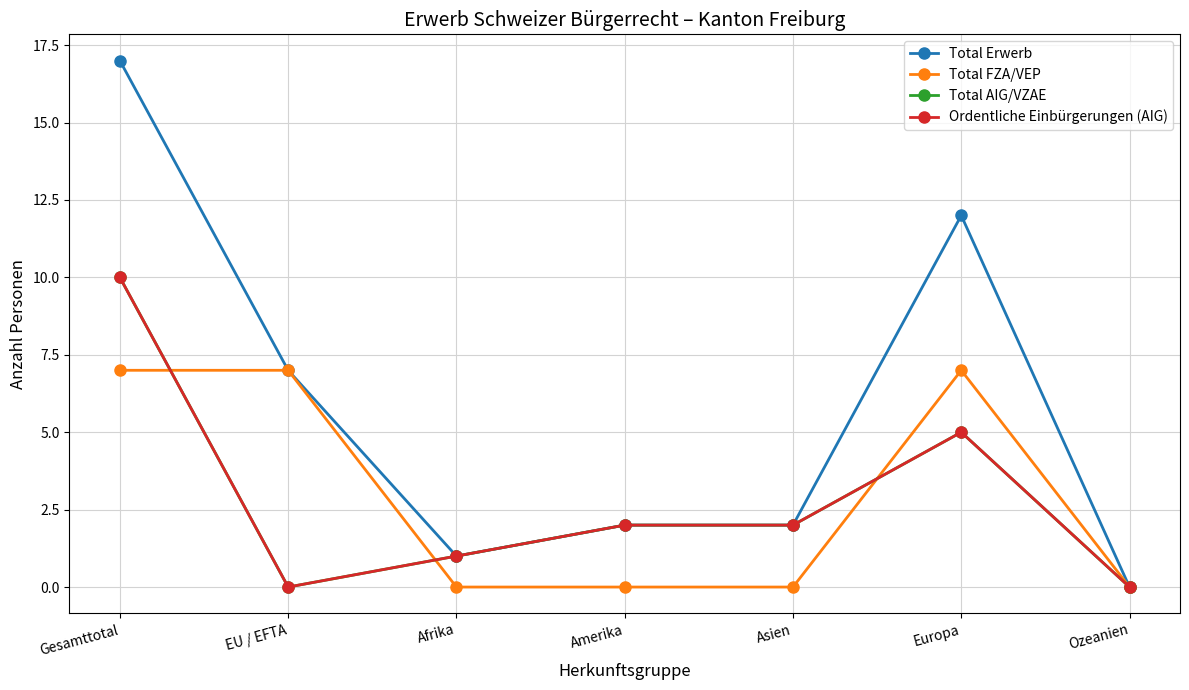

Is this an area chart (filled region under the line)?

No